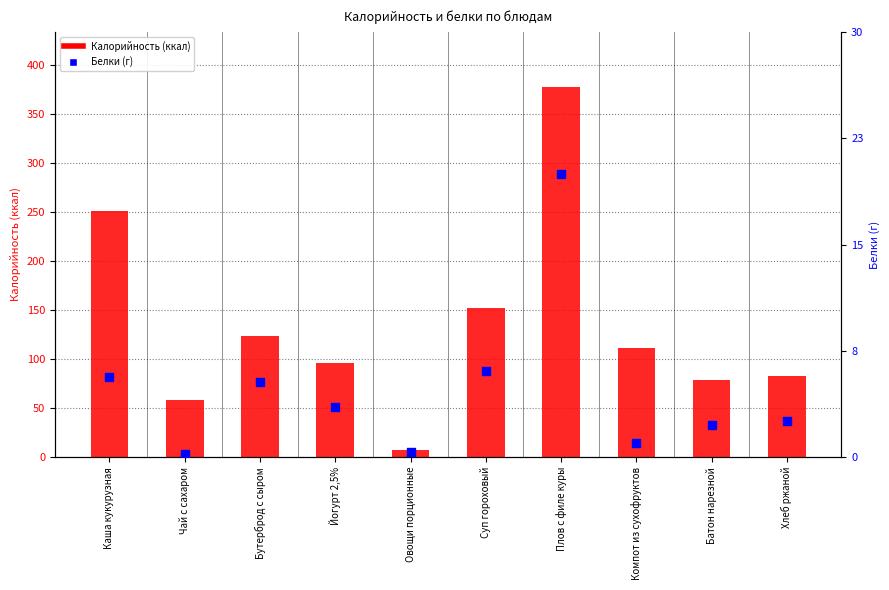

Which series reaches the maximum Y coordinate?

Калорийность